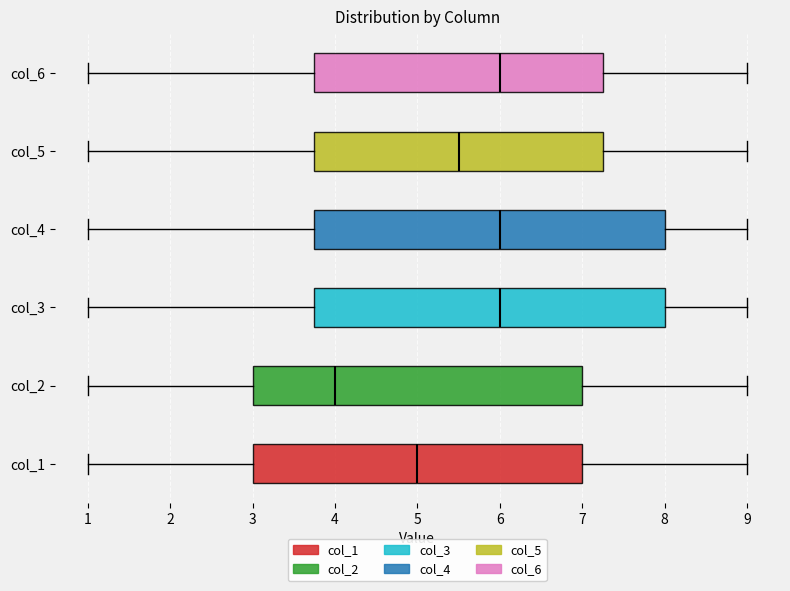

Reading bottom to top, transcribe this box plot: for each box, give where its median line is, the range the box spans, and where its two whiskers end, as read against the x-axis. The values are not printed on the chart, so give them approximately, as read against the axis.

col_1: median 5.0, box 3.0 to 7.0, whiskers 1.0 to 9.0
col_2: median 4.0, box 3.0 to 7.0, whiskers 1.0 to 9.0
col_3: median 6.0, box 3.8 to 8.0, whiskers 1.0 to 9.0
col_4: median 6.0, box 3.8 to 8.0, whiskers 1.0 to 9.0
col_5: median 5.5, box 3.8 to 7.3, whiskers 1.0 to 9.0
col_6: median 6.0, box 3.8 to 7.3, whiskers 1.0 to 9.0